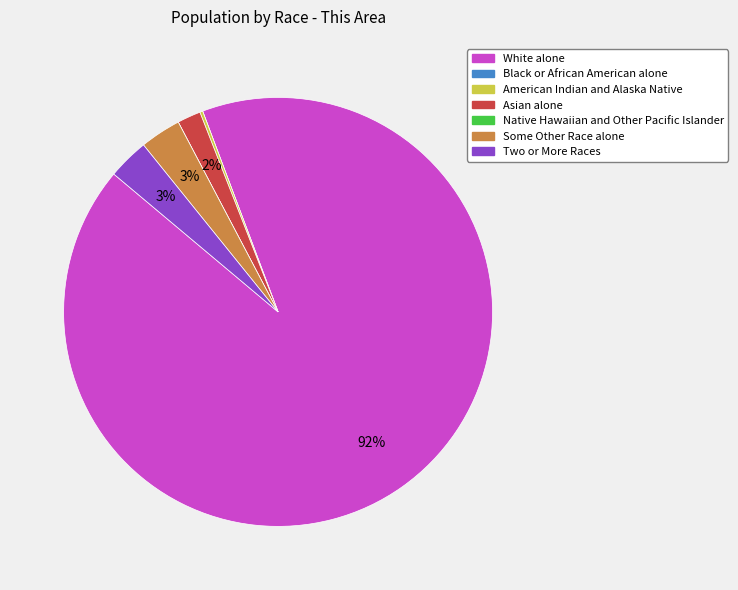

What is the majority slice?

White alone